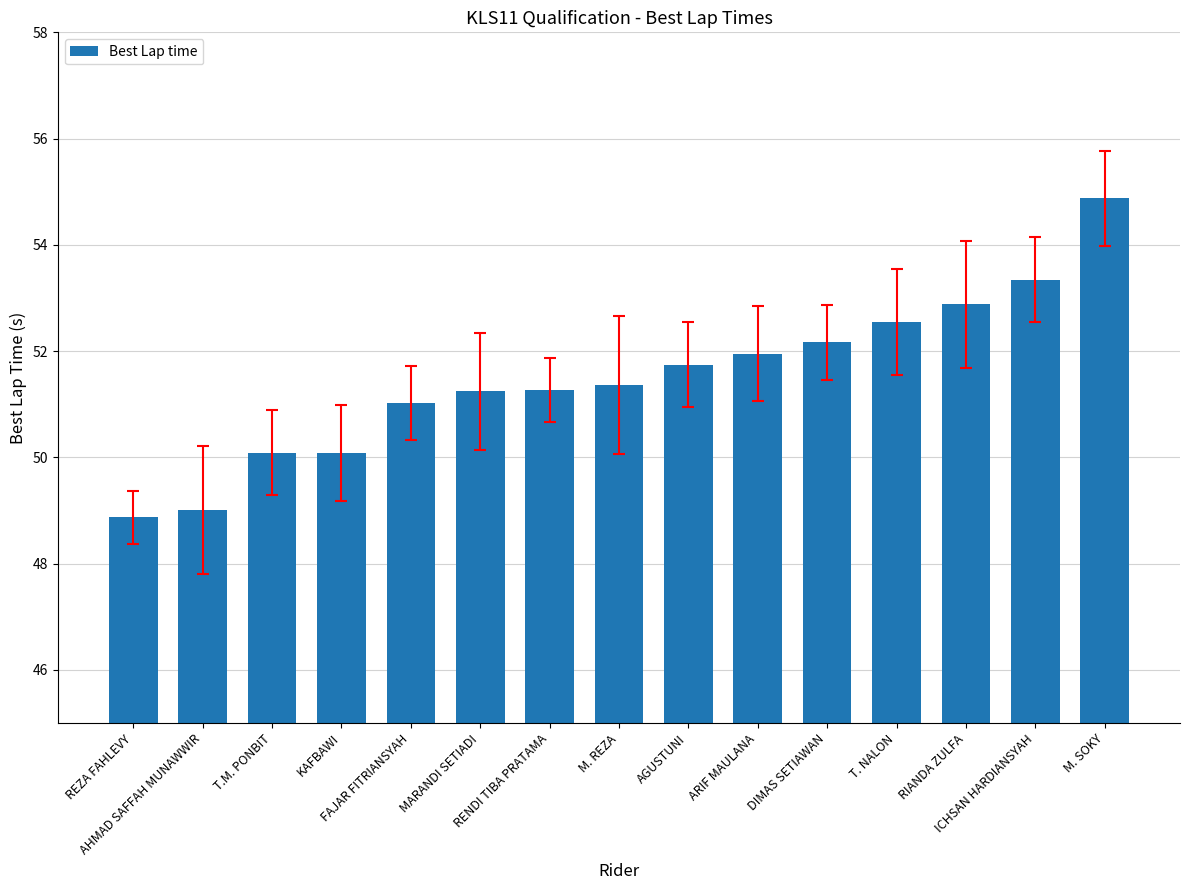

What is the maximum value shown in the chart?

54.9